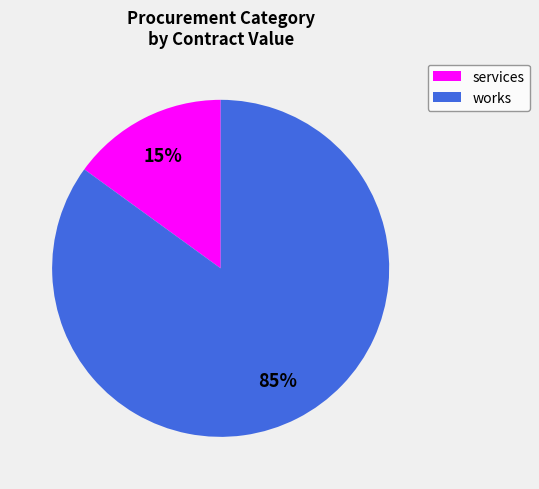

To the nearest percent, what is the difference between the largest and smallest slice percentages?

70%